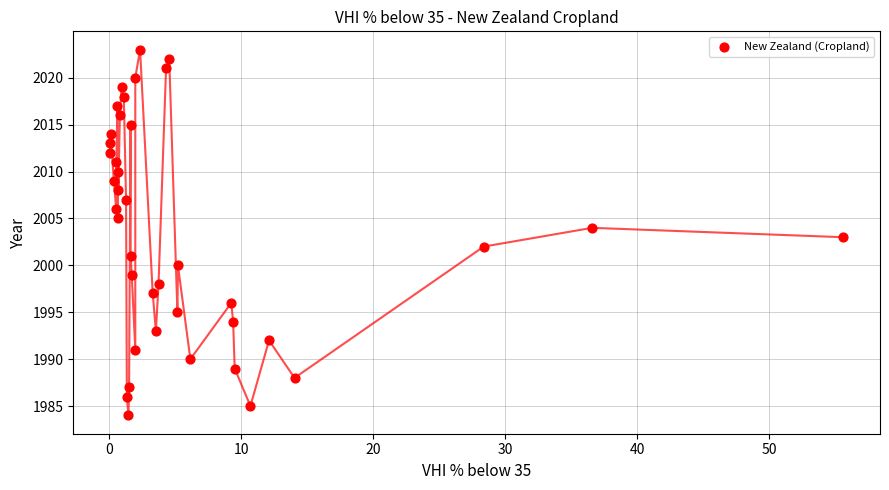

What is the range of Y values (max minus min)?

39